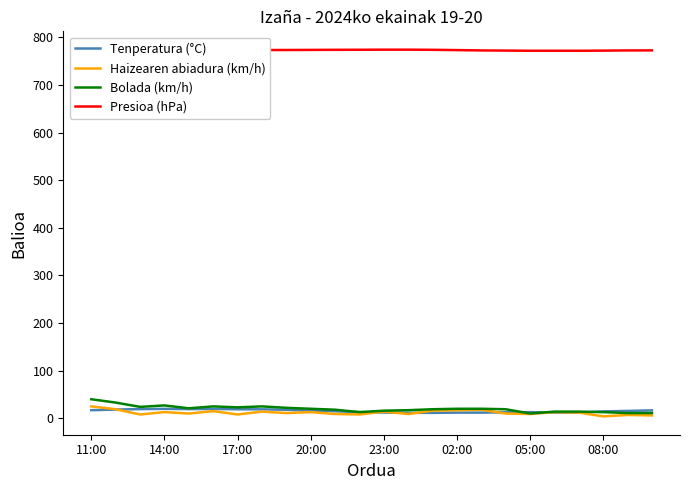

True or false: Bolada (km/h) and Presioa (hPa) intersect in this chart.

False